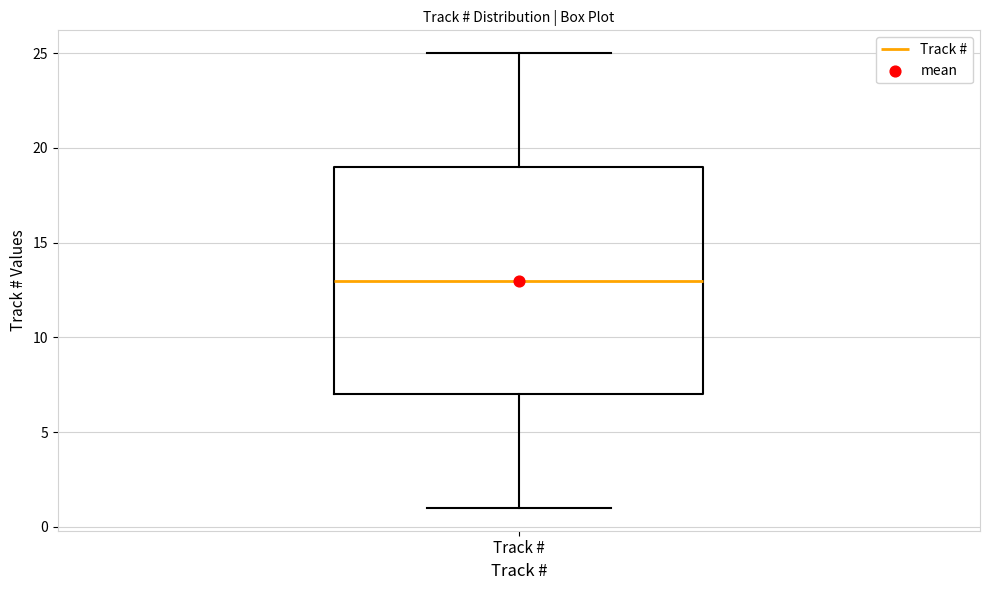

Where does the lower whisker of the box for Track # end on the y-axis? The values are not printed on the chart, so give them approximately, as read against the axis.

1